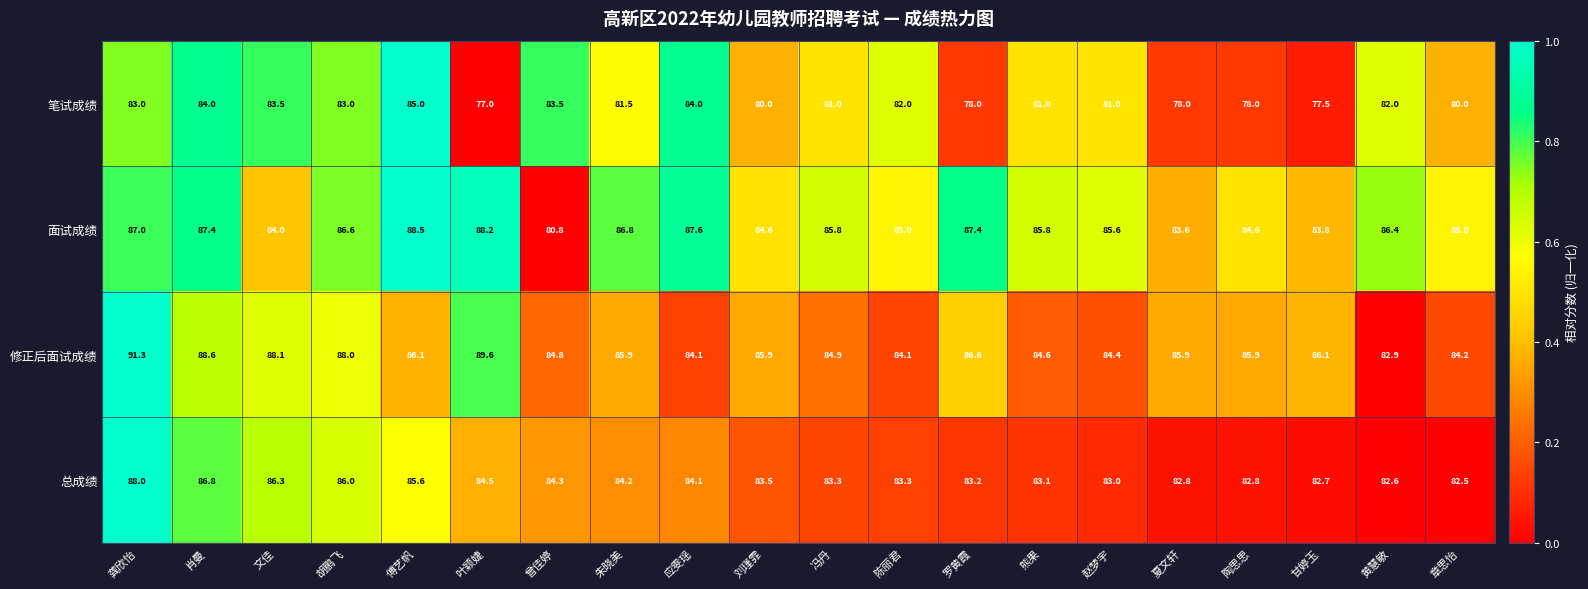

What is the difference between the highest and lowest values at 甘婷玉?

8.6